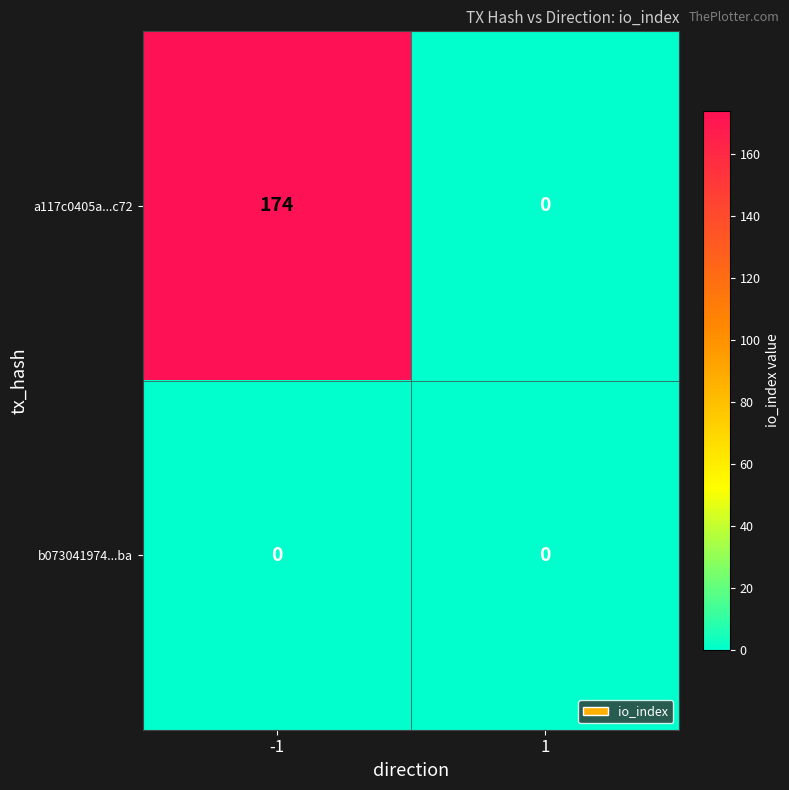

Reading left to right, what are all the values shown in this chart?

a117c0405a...c72: 174	0
b073041974...ba: 0	0